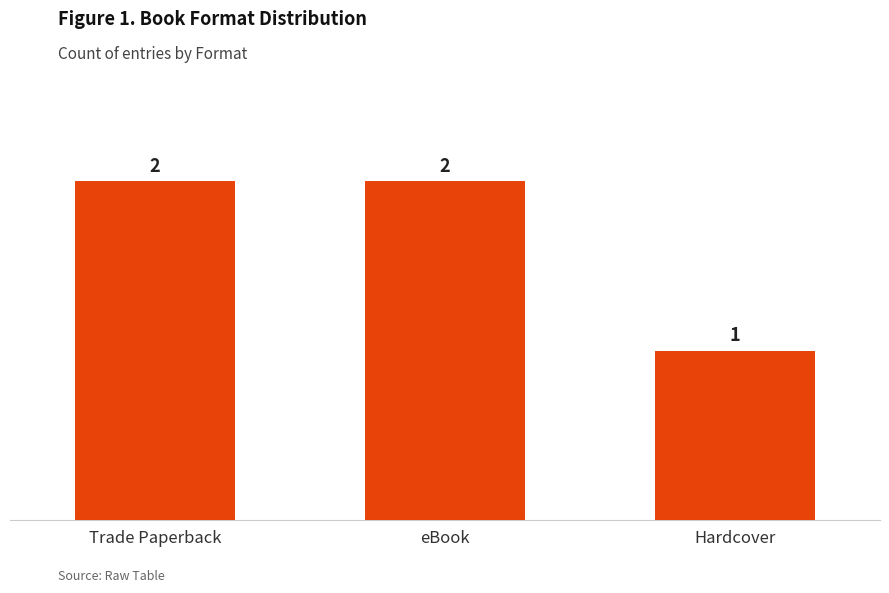

Where is the data nearest to the value 1?

Hardcover